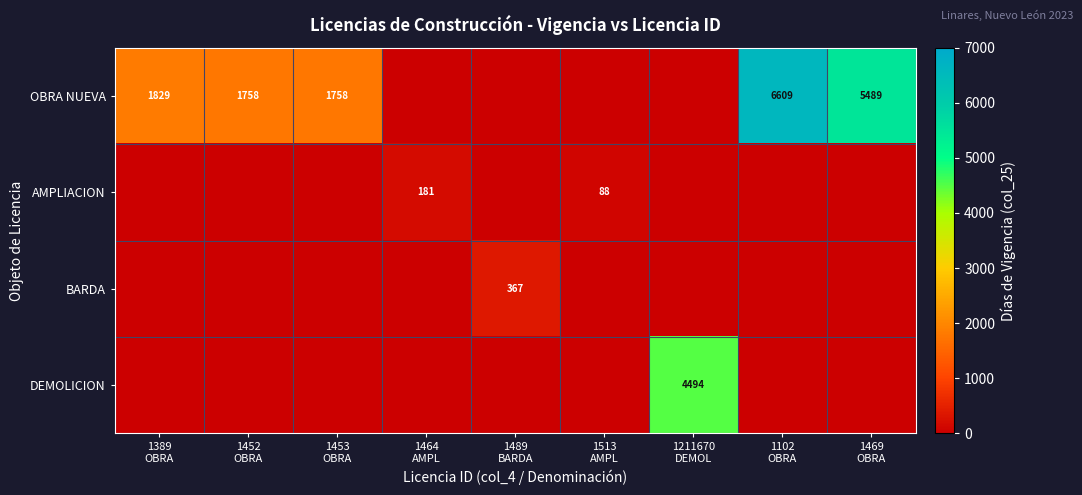

How many data points does each series have?

9